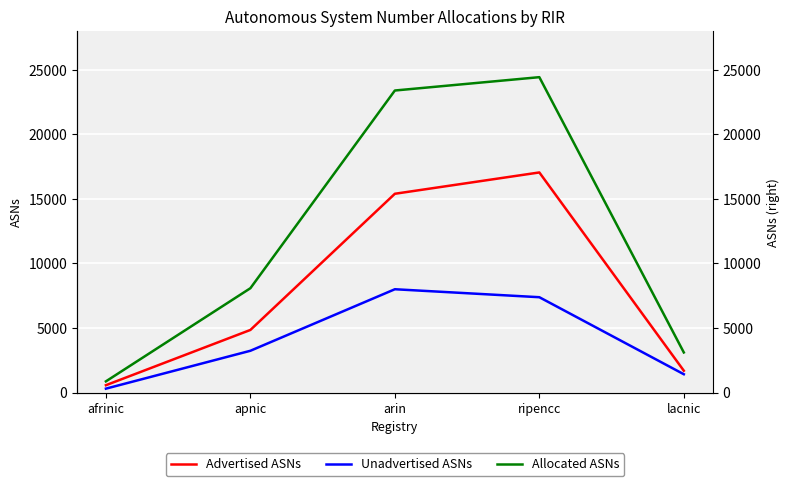

True or false: Unadvertised ASNs and Advertised ASNs cross at least once.

False